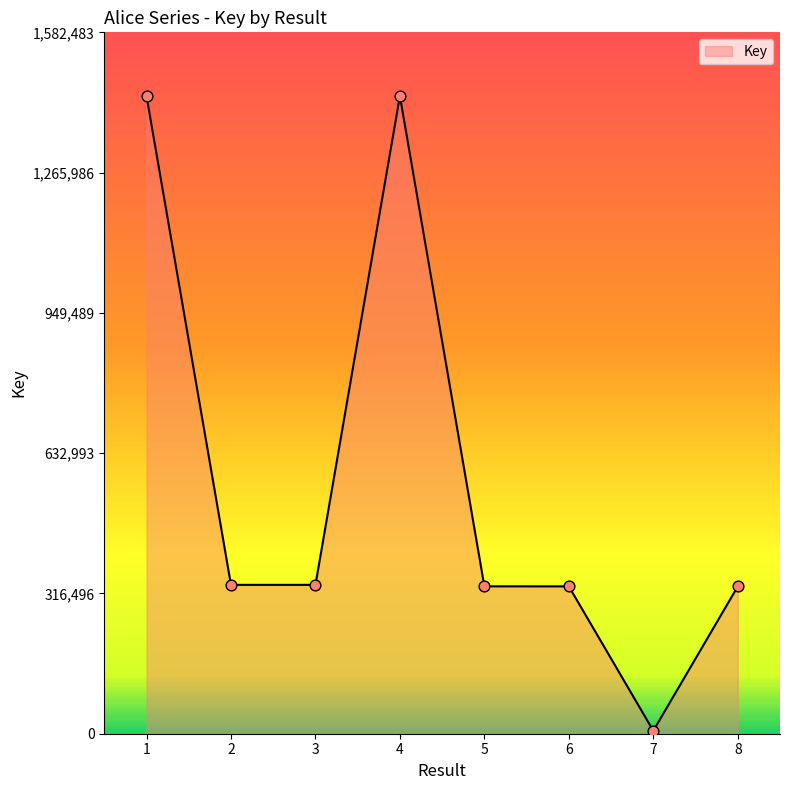

Approximately how many times larger is the value at 1 compared to 7?

218.6